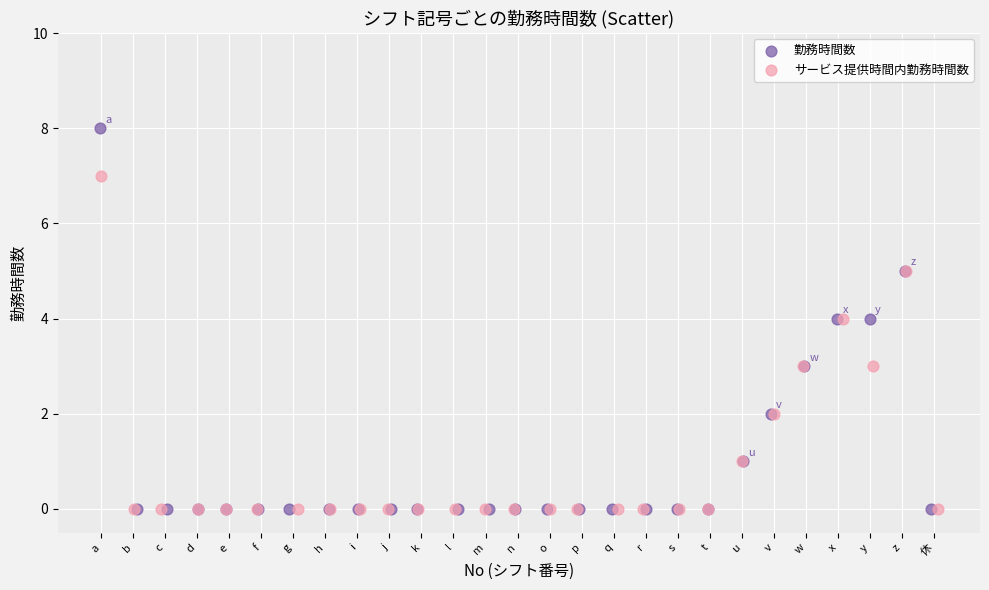

Which series has the widest spread of Y values?

勤務時間数